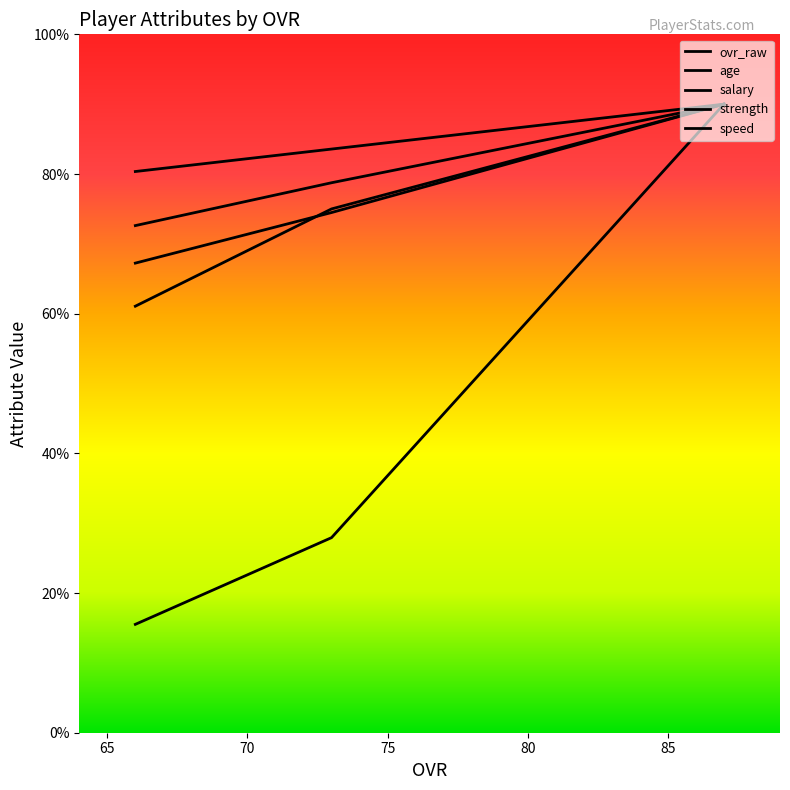

At which label does salary first exceed 27?

87